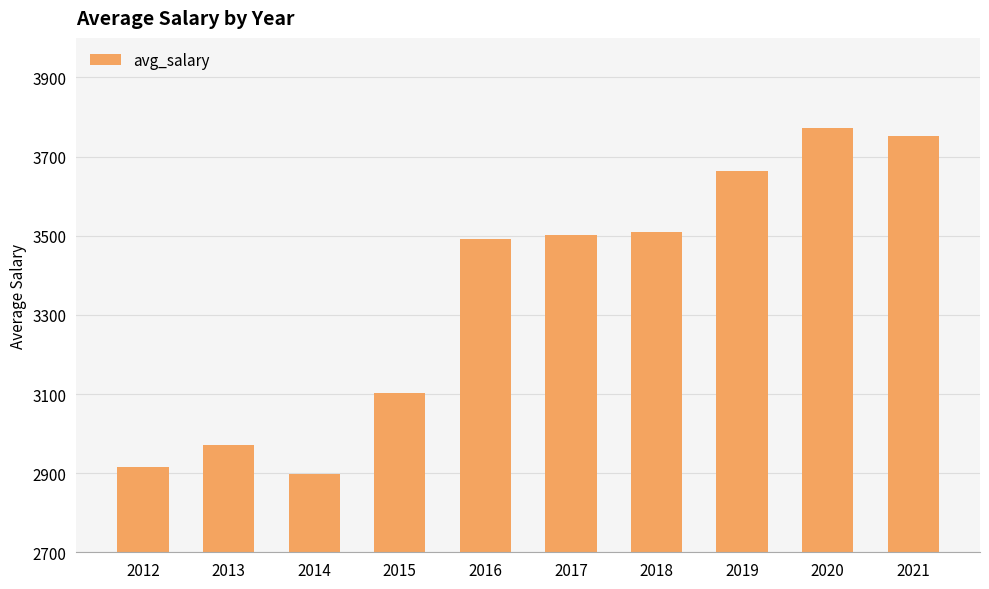

What is the approximate value at 2012, to the nearest 50?

2900